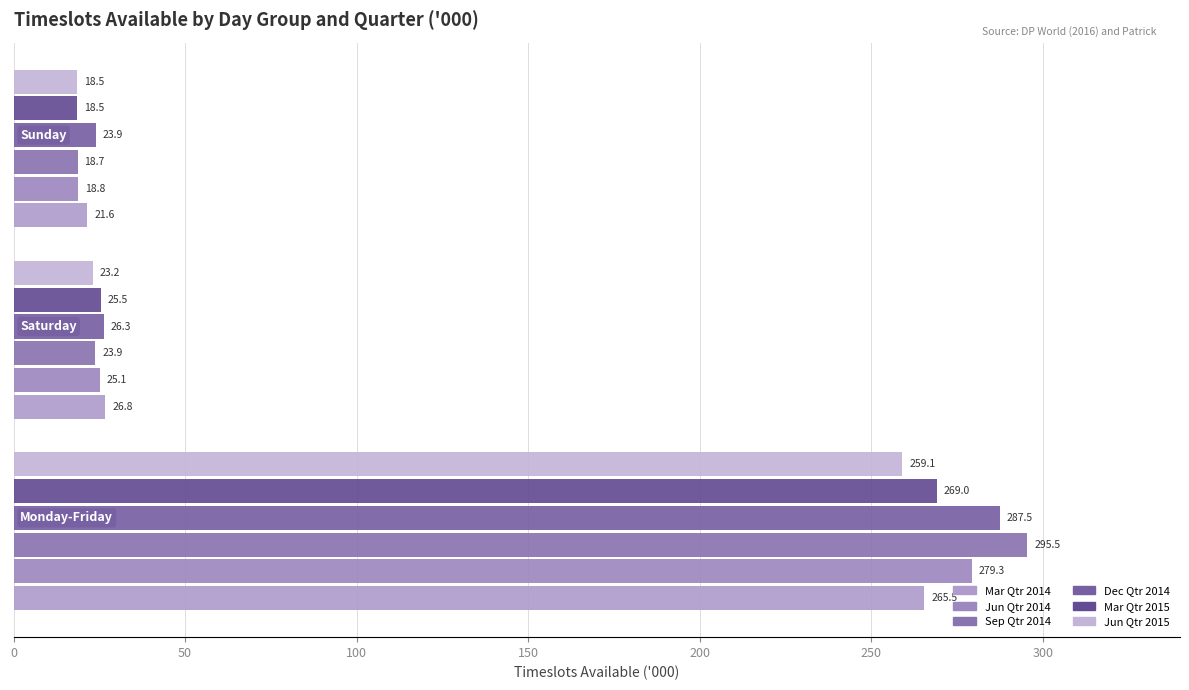

What is the difference between the maximum and minimum values in the Mar Qtr 2015 series?

250.5